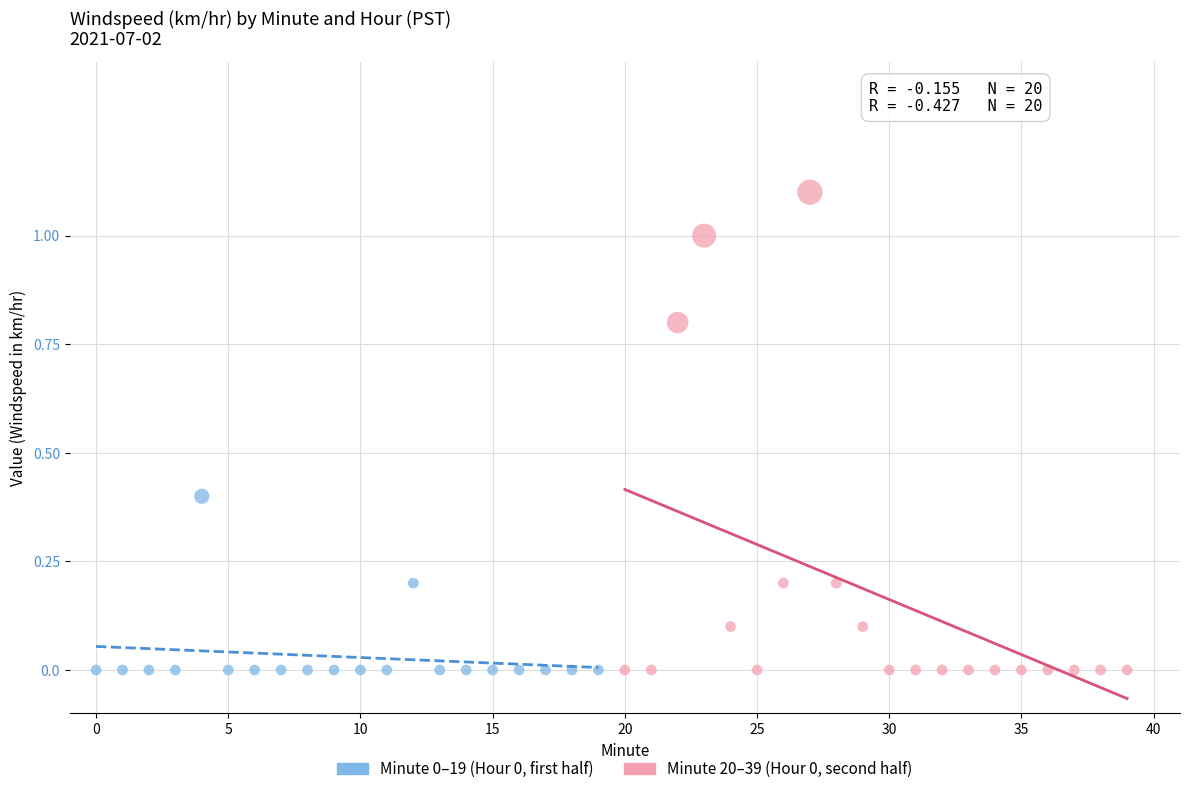

Which series reaches the maximum Y coordinate?

Minute 20–39 (Hour 0, second half)